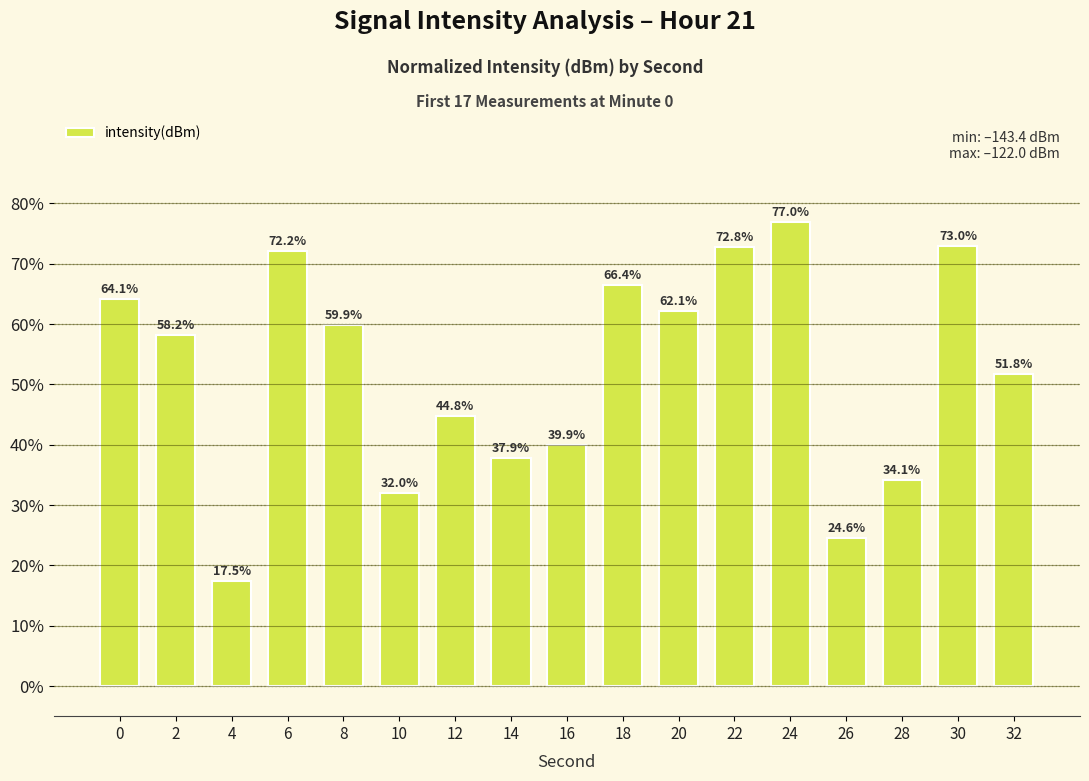

What is the value of the 11th bar from the left?

62.1